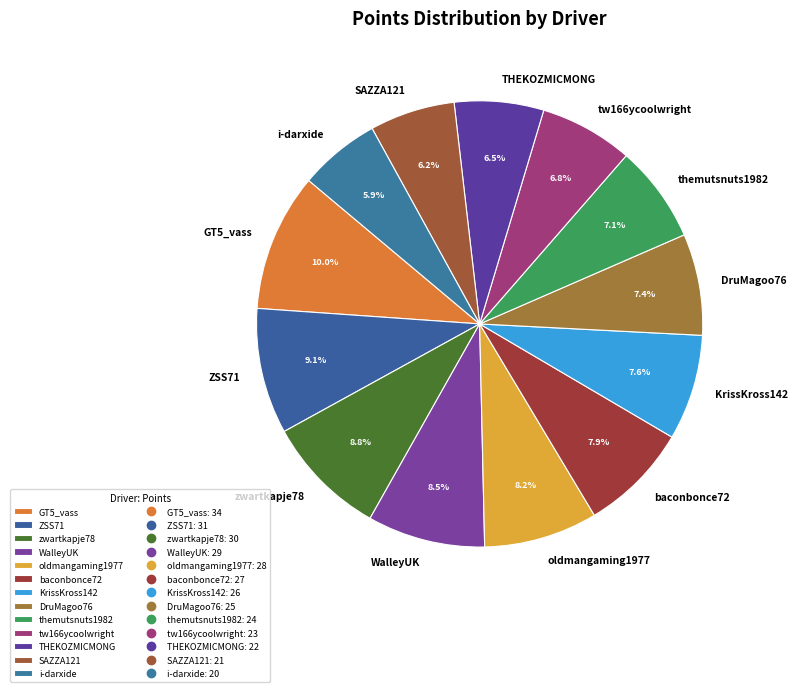

Does oldmangaming1977 represent more than half of the total?

No